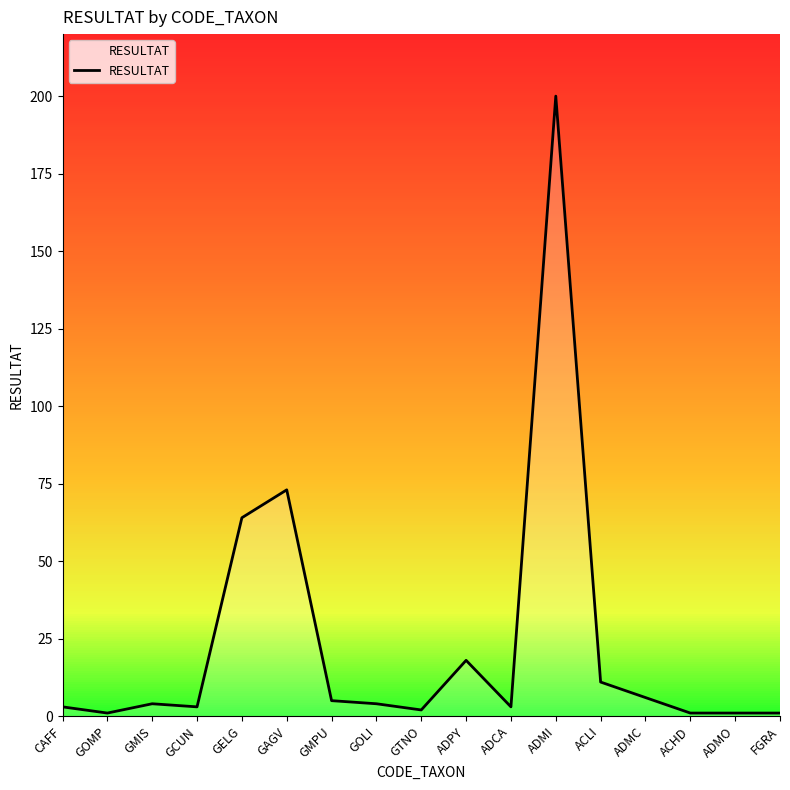

What is the maximum value shown in the chart?

200